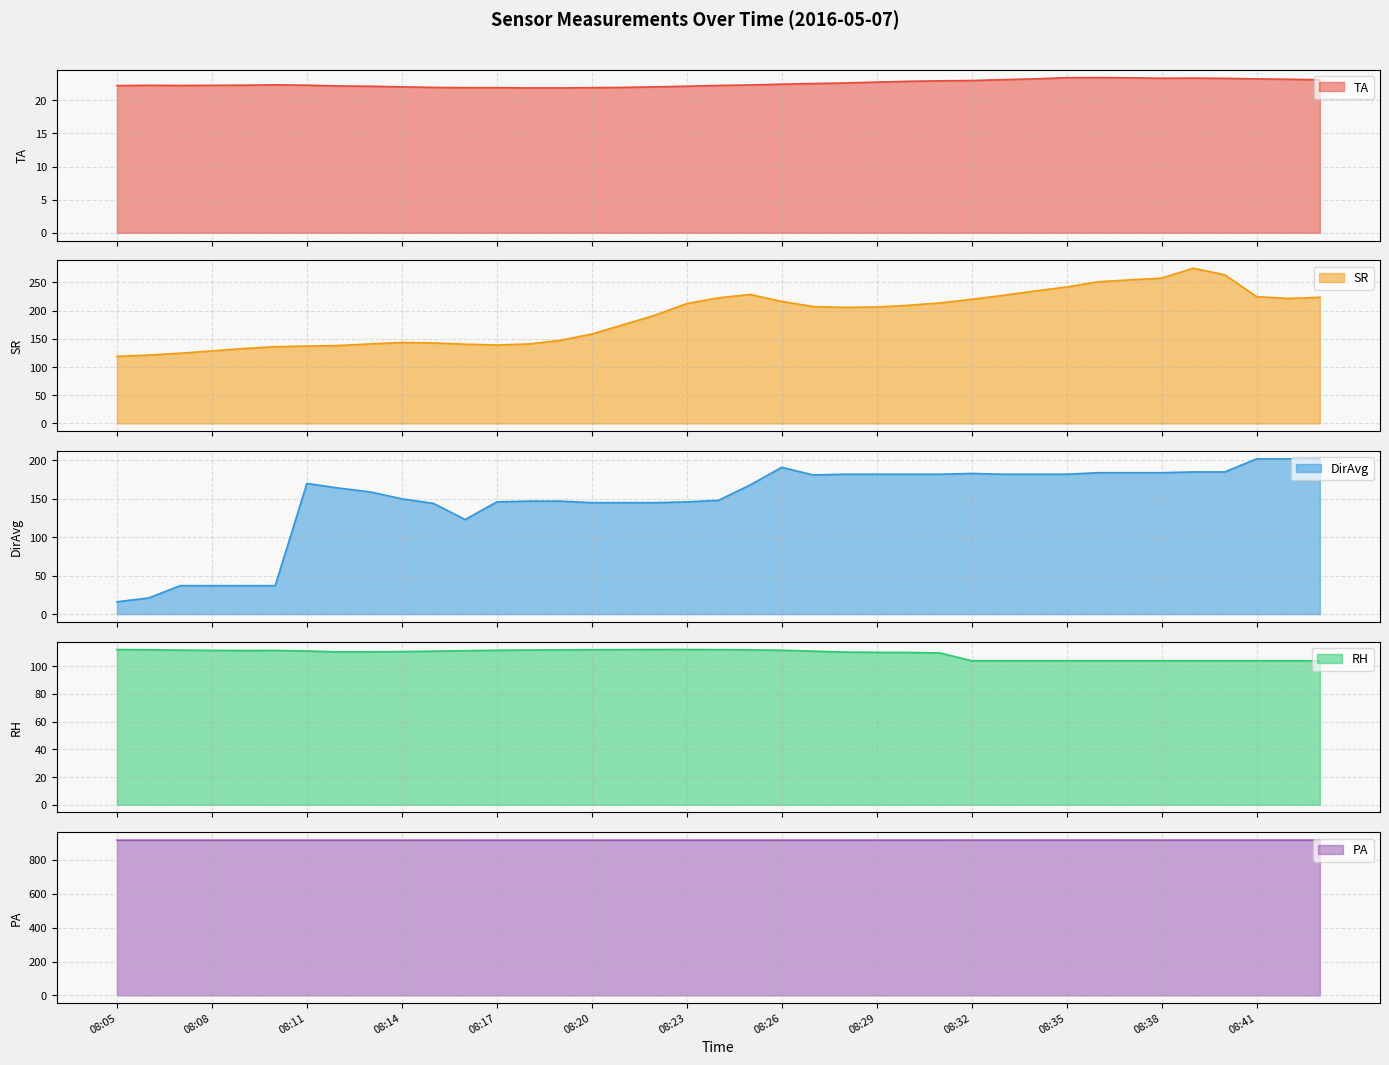

At which category does PA reach its first local valley?

08:06